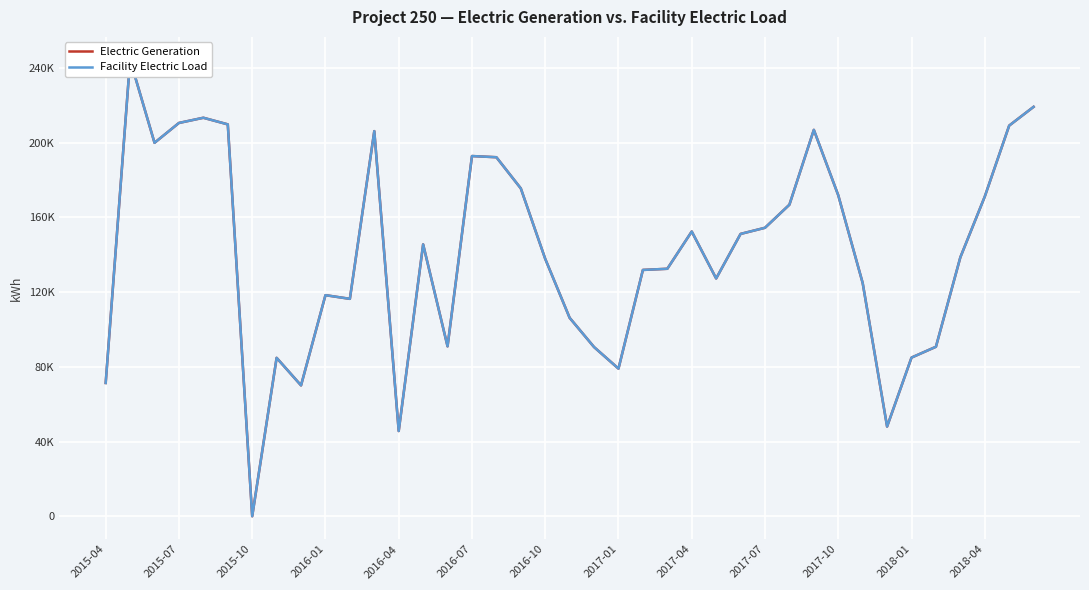

How many values in the Facility Electric Load series exceed 138564?

20